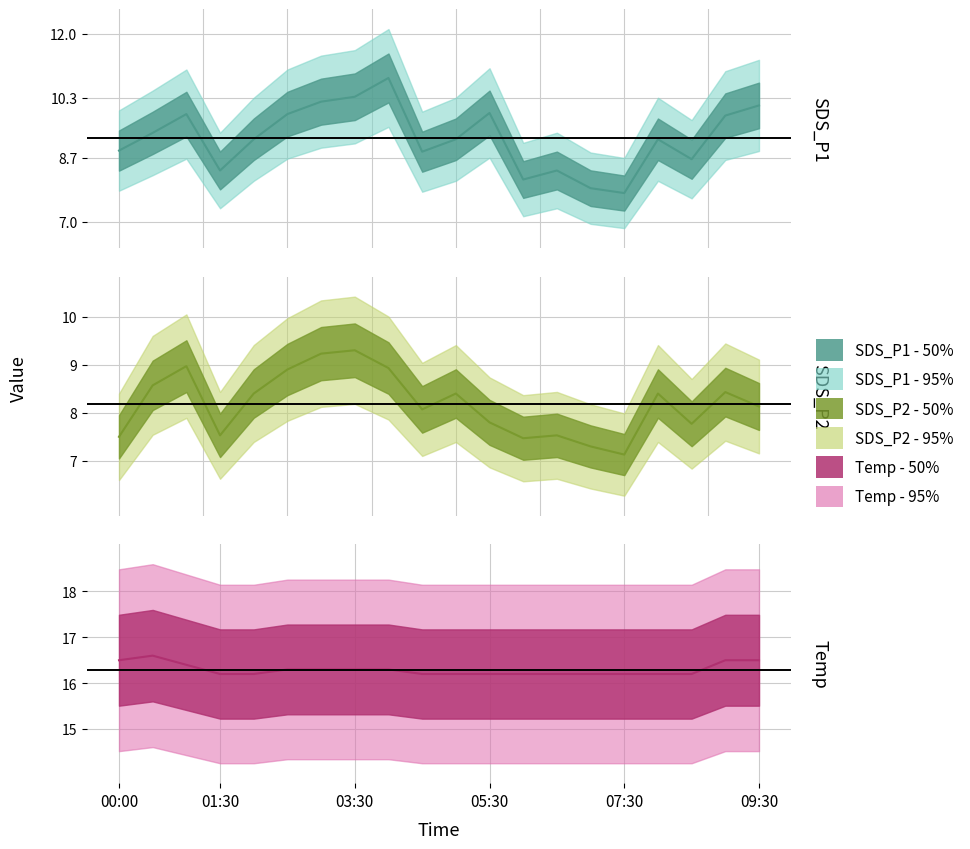

What is the difference between the highest and lowest values at 03:30?

7.0